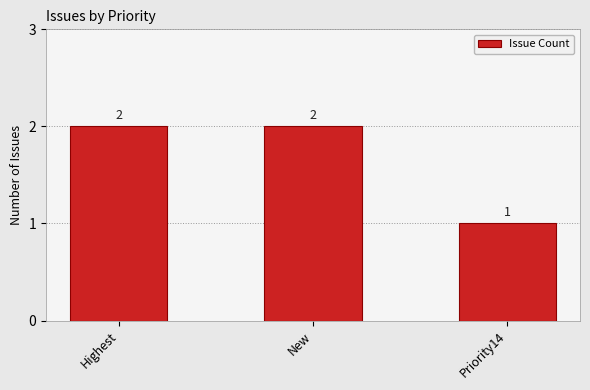

Reading left to right, extract all data points from this chart.

2	2	1